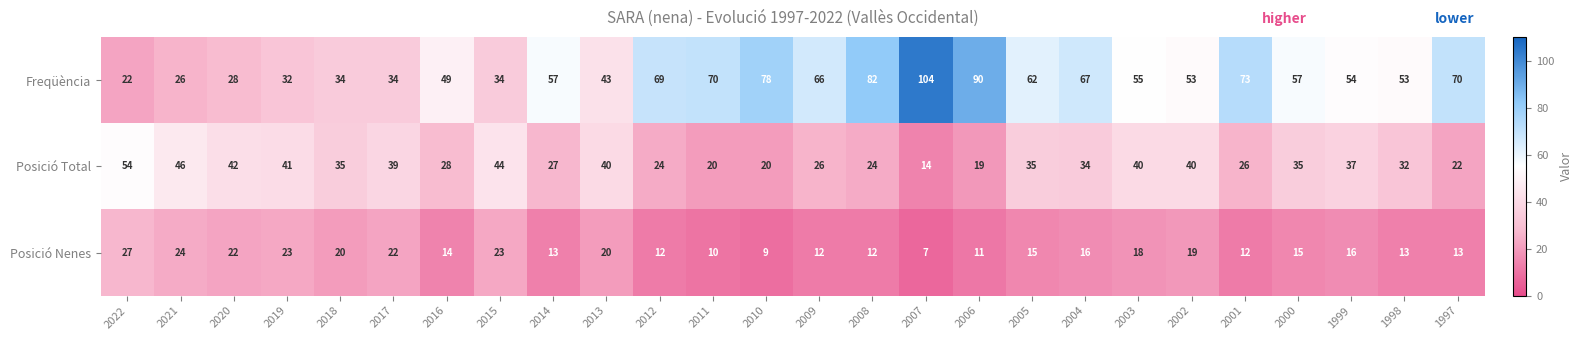

Is the value of Freqüència at 2009 greater than the value of Posició Total at 2011?

Yes